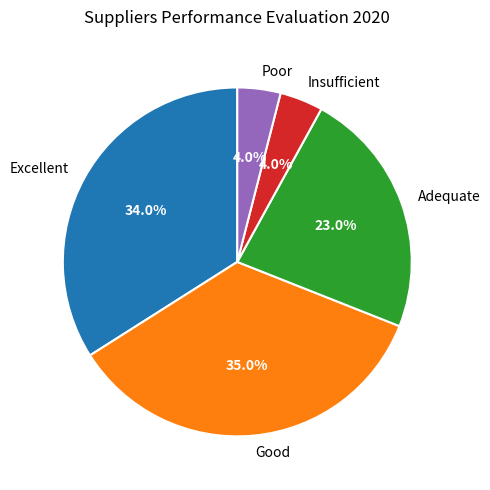

To the nearest percent, what percentage of the pie is Adequate?

23%